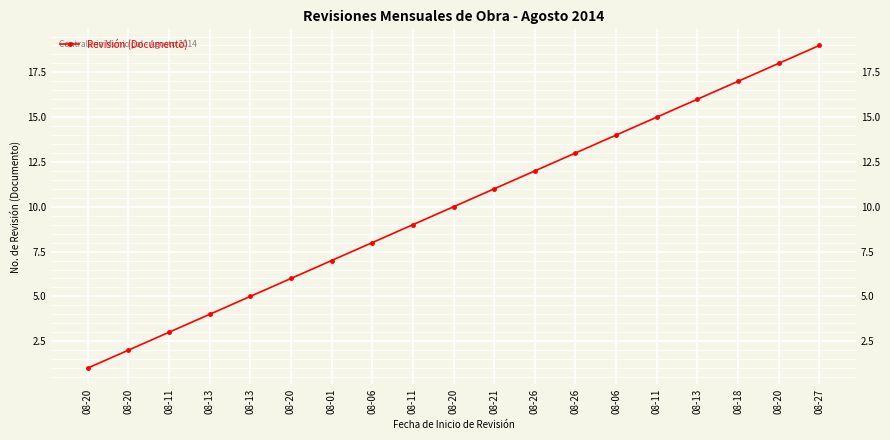

What is the maximum value shown in the chart?

19